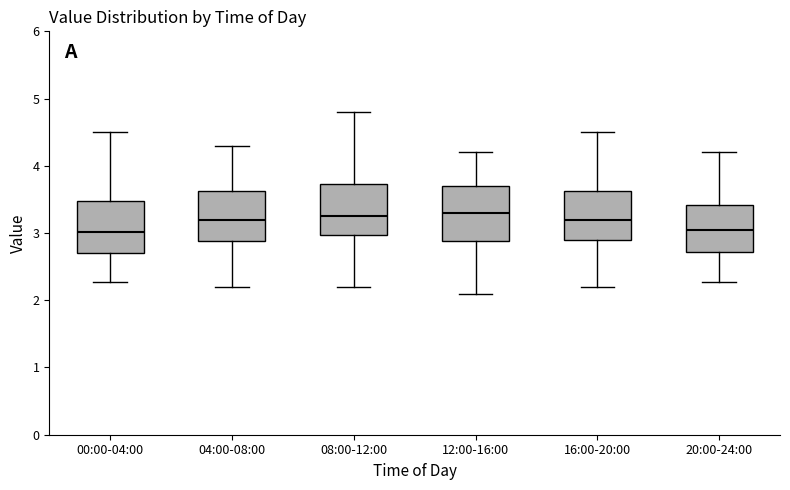

Where is the lower edge of the box for 16:00-20:00 on the y-axis? The values are not printed on the chart, so give them approximately, as read against the axis.

2.9